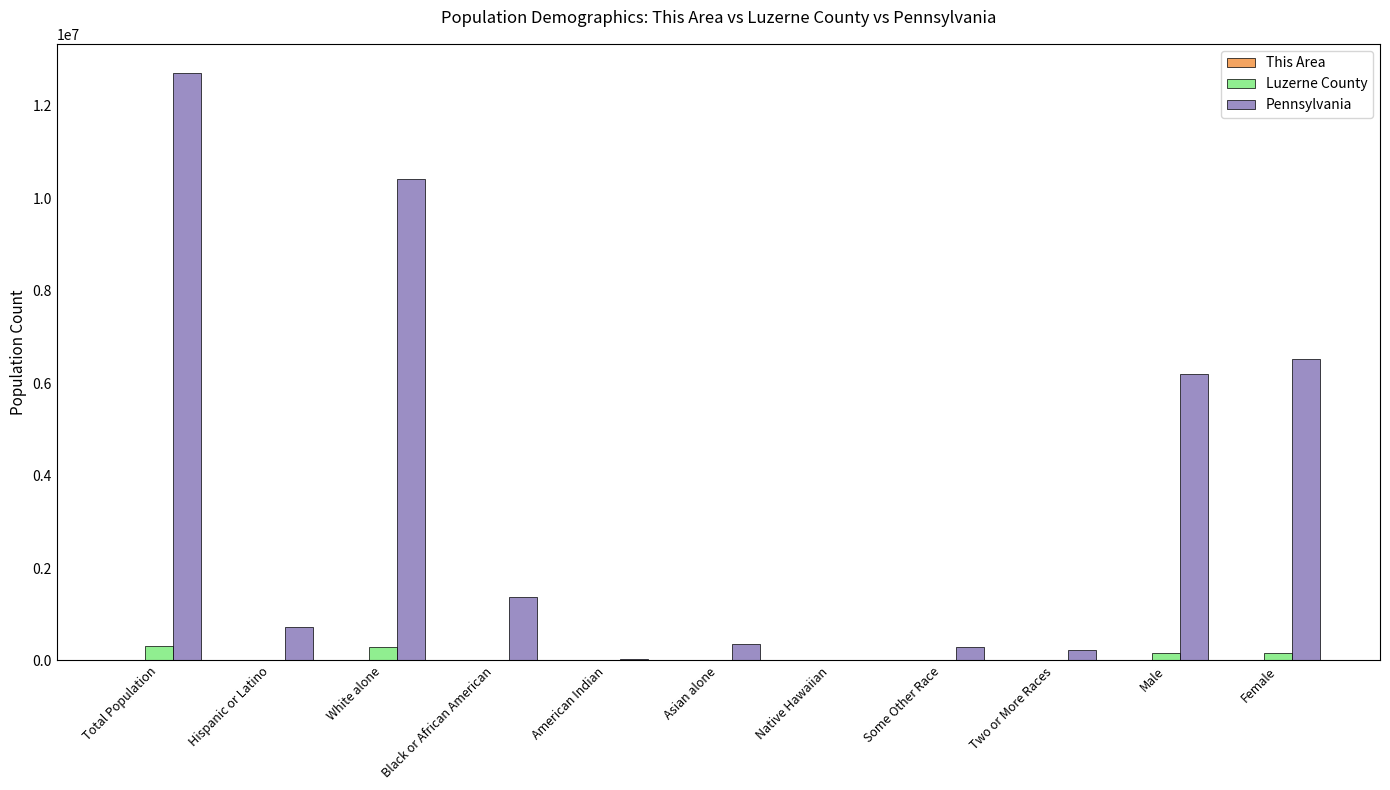

Is the value of Pennsylvania at White alone greater than the value of Luzerne County at Black or African American?

Yes